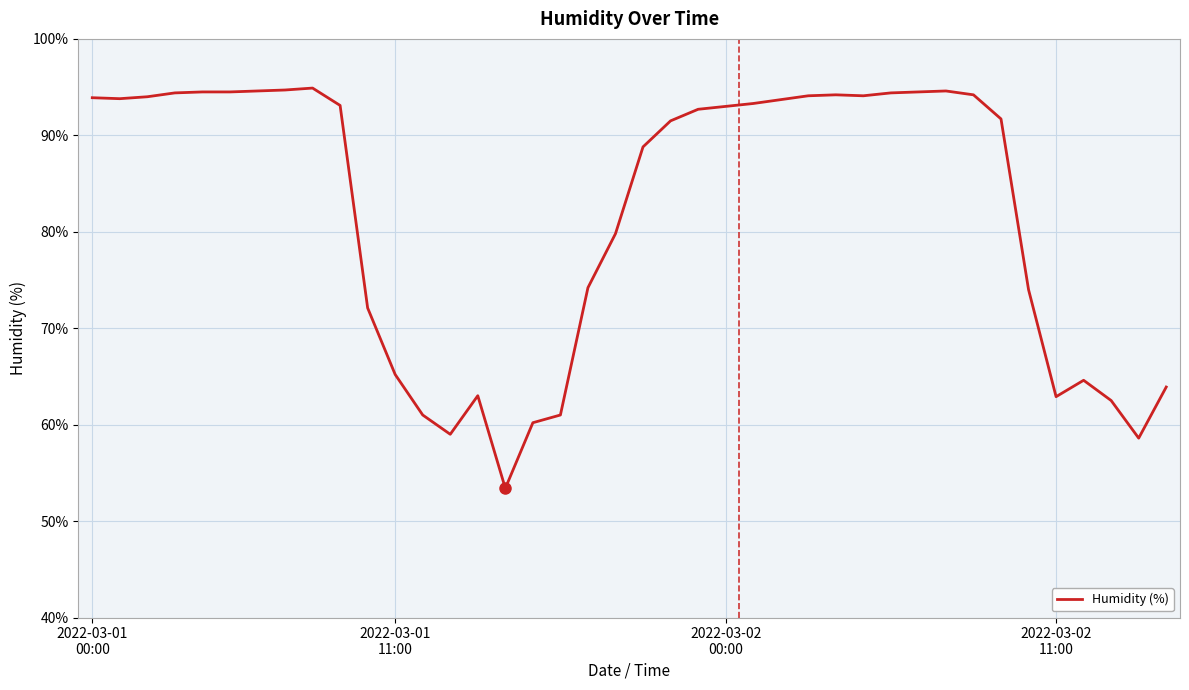

What is the difference between the maximum and minimum values?

41.5